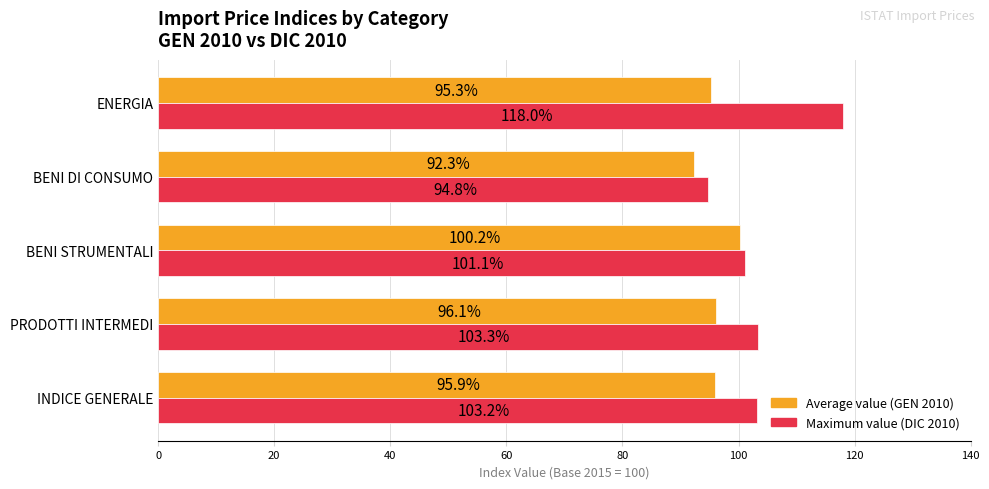

Rank the series by their average value, from lowest to highest.

Average value (GEN 2010), Maximum value (DIC 2010)